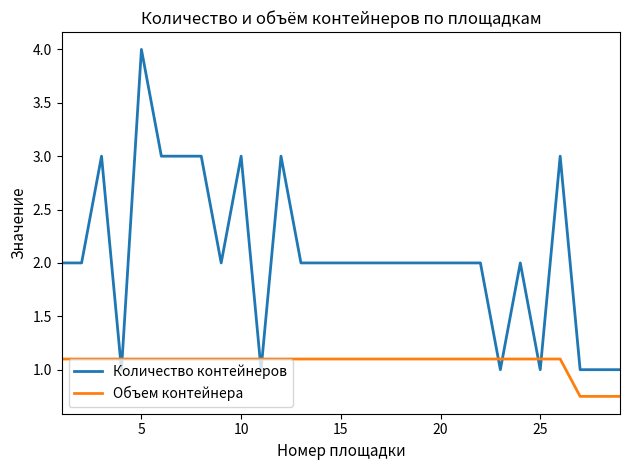

True or false: Количество контейнеров has more than 2 points higher than both neighbors.

True